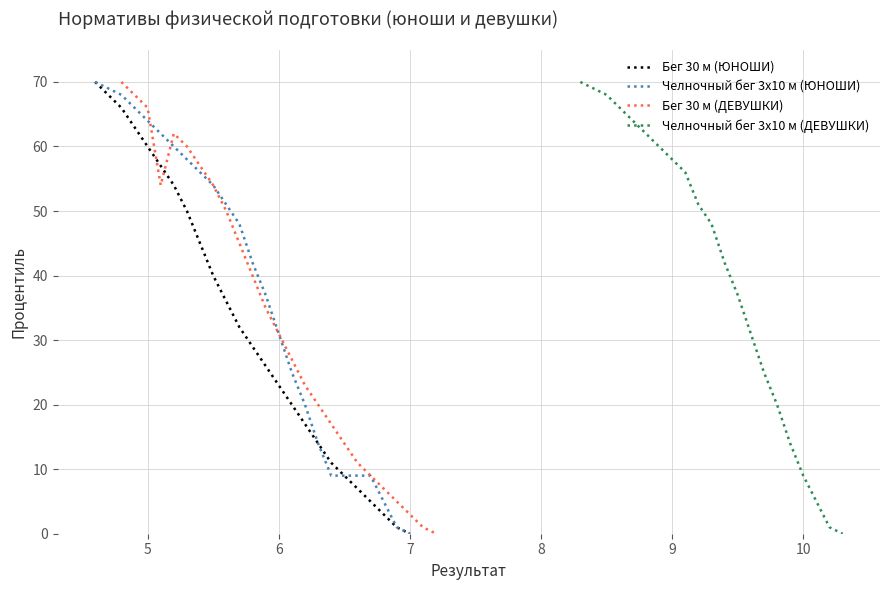

What is the sum of all Бег 30 м (ЮНОШИ) values?

806